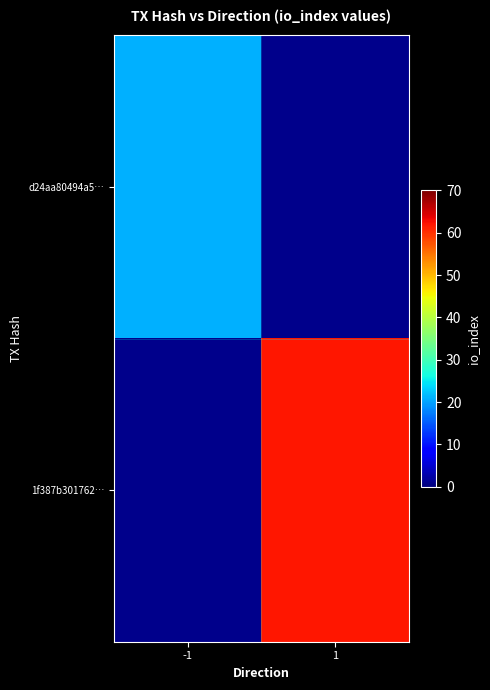

True or false: d24aa80494a5… has a value of 12.7 at -1.

False